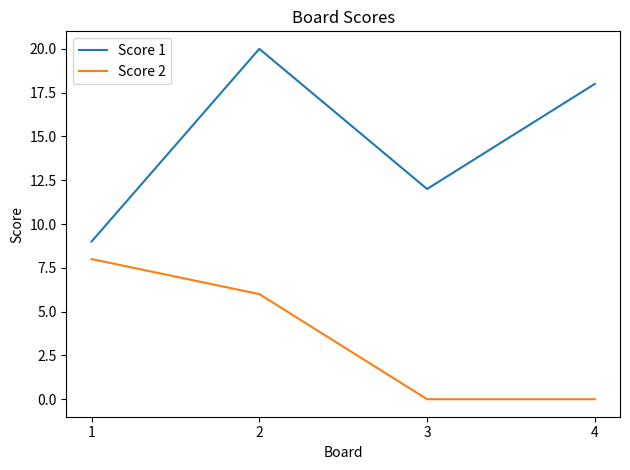

How many series are shown in this chart?

2